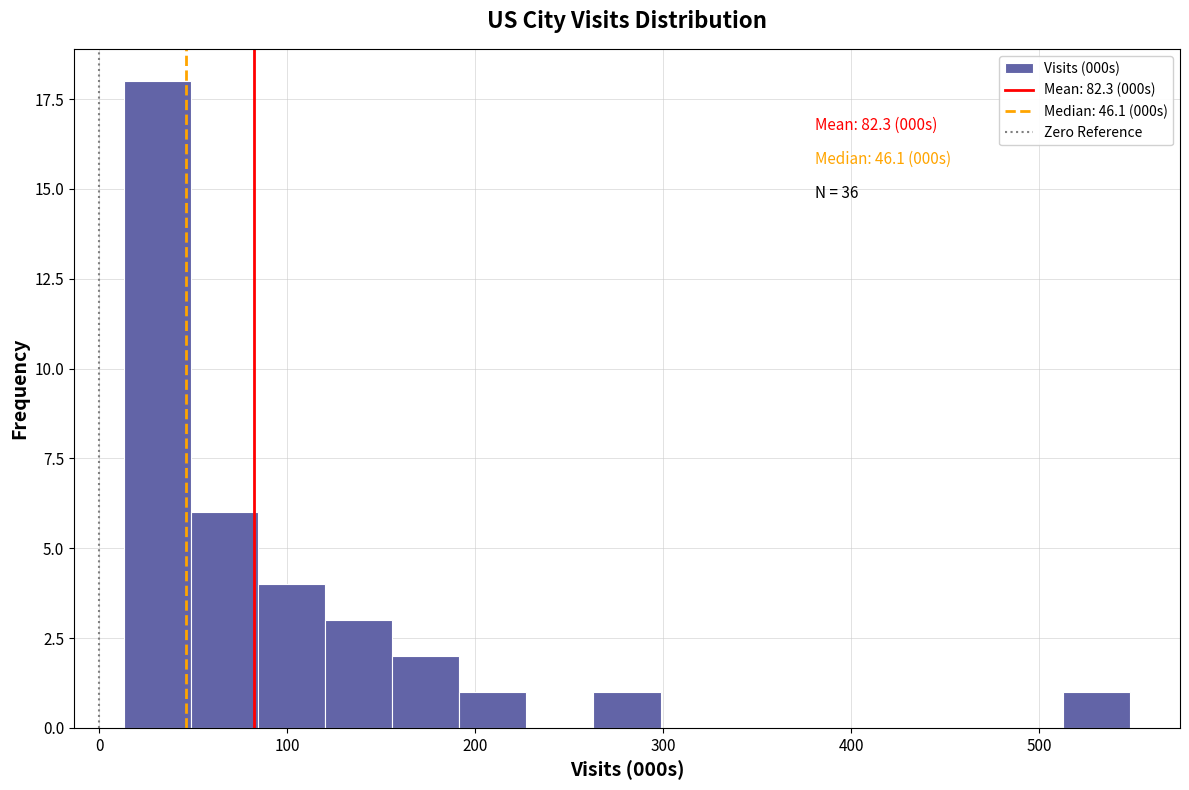

Read against the x-axis, roughly where is the centre of the tallest bar?

30